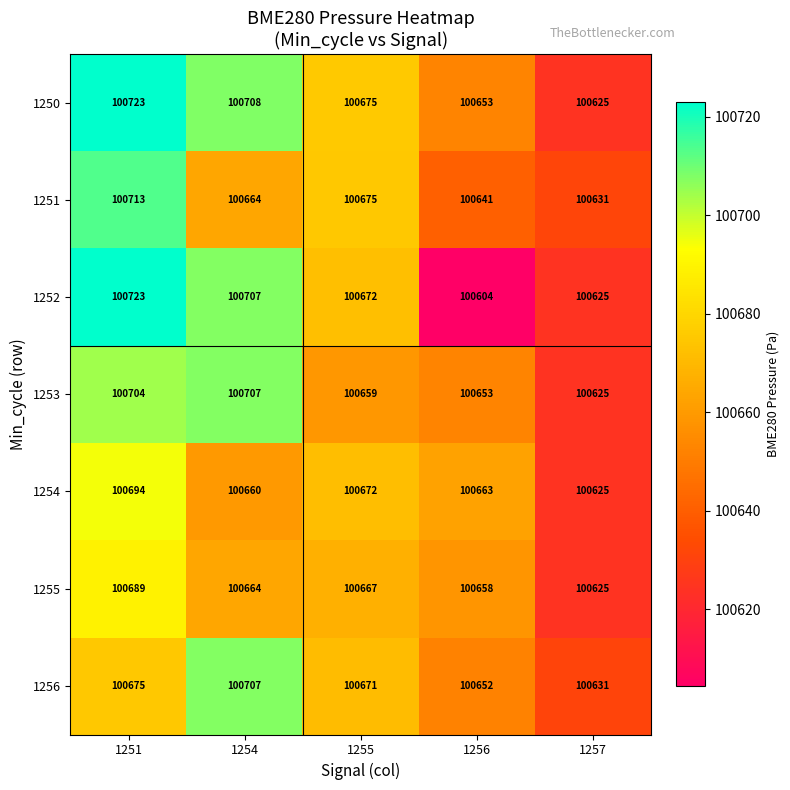

What is the total value across all series at 1255?

704691